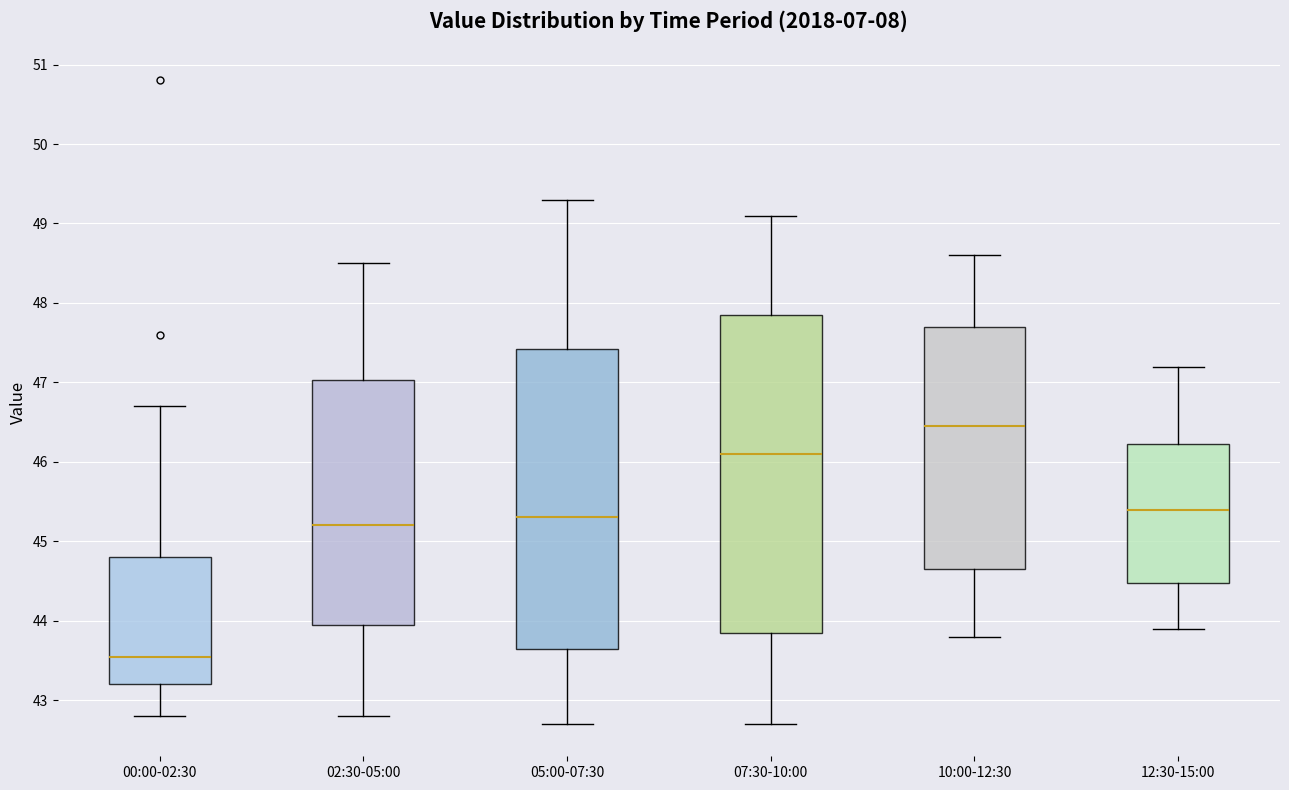

Which box has the highest median line?

10:00-12:30